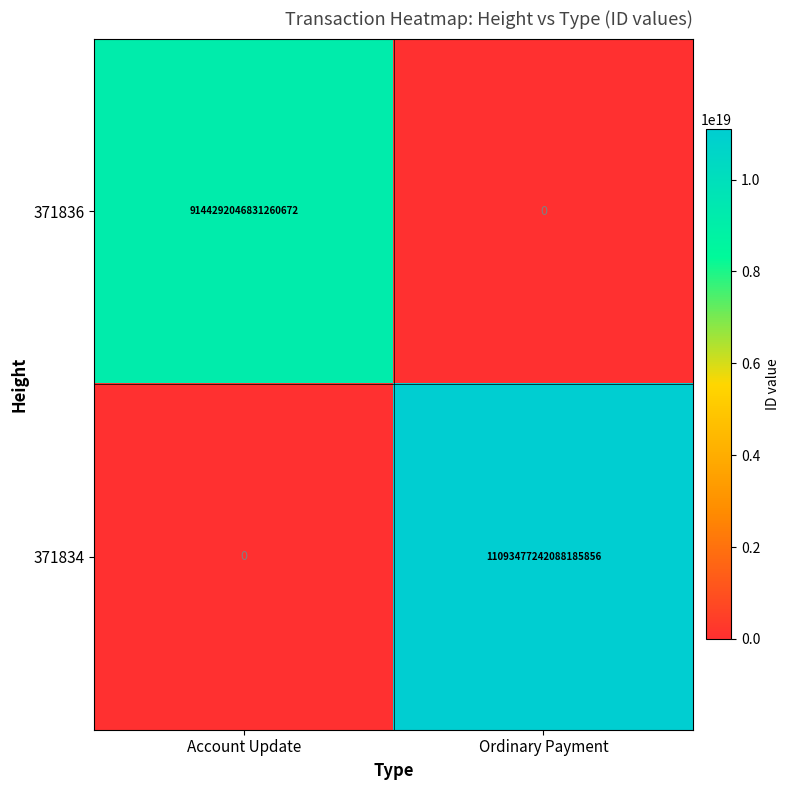

Which series has the largest range (max minus min)?

371834